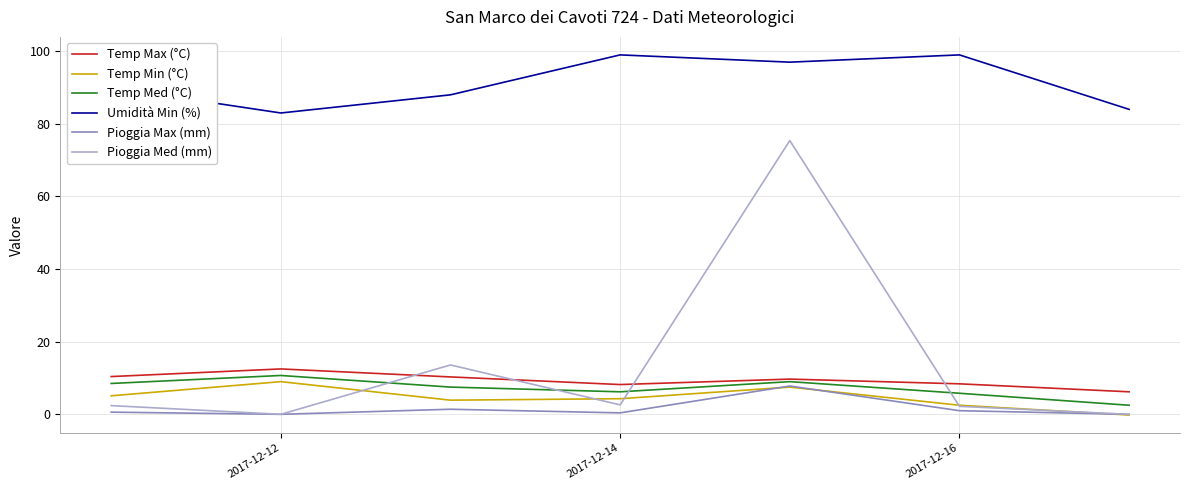

Which series has the largest total across all categories?

Umidità Min (%)